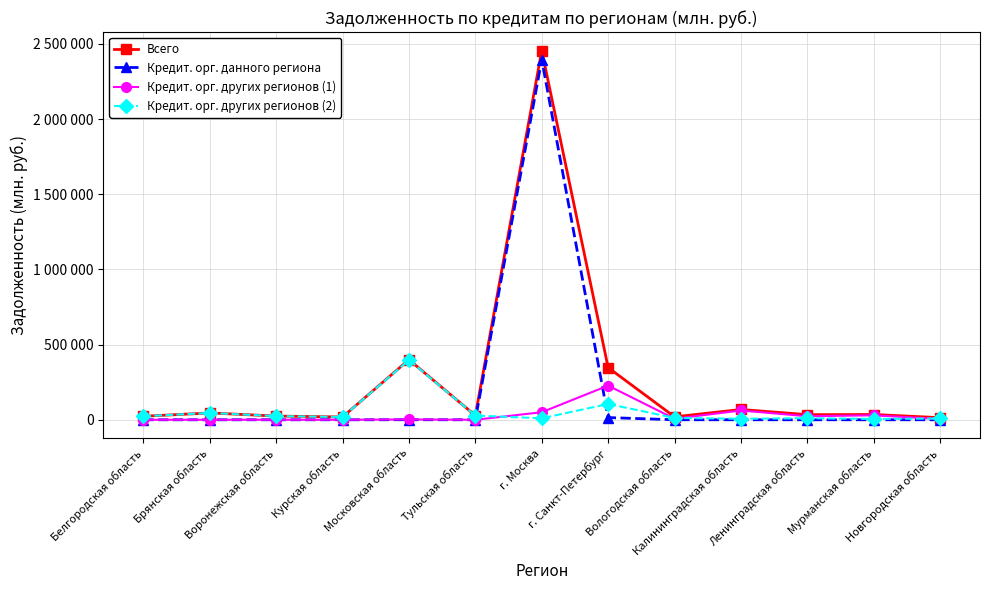

Does the chart have visible grid lines?

Yes